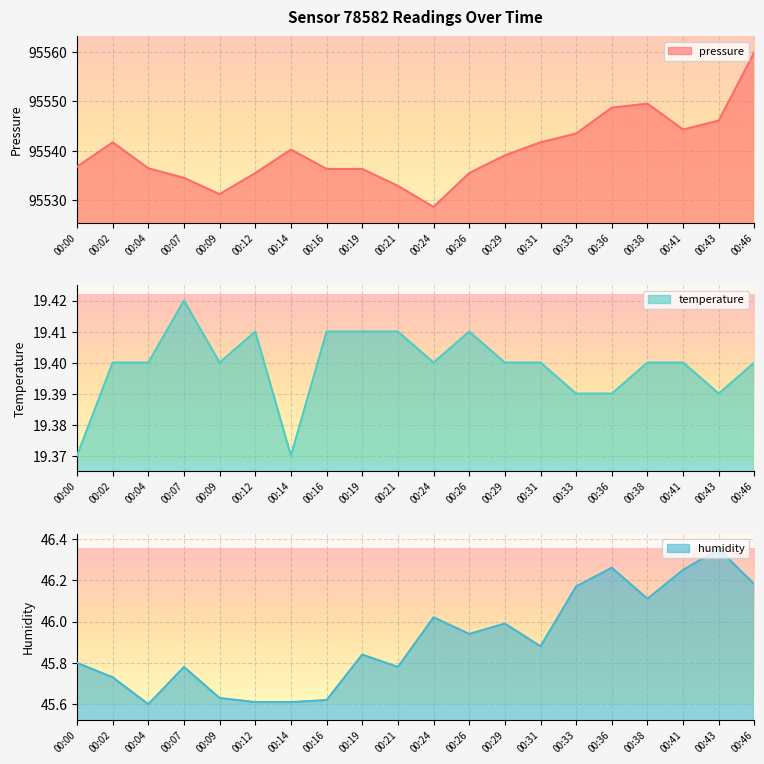

What is the value of the pressure point at the 1st from the left?

95536.8